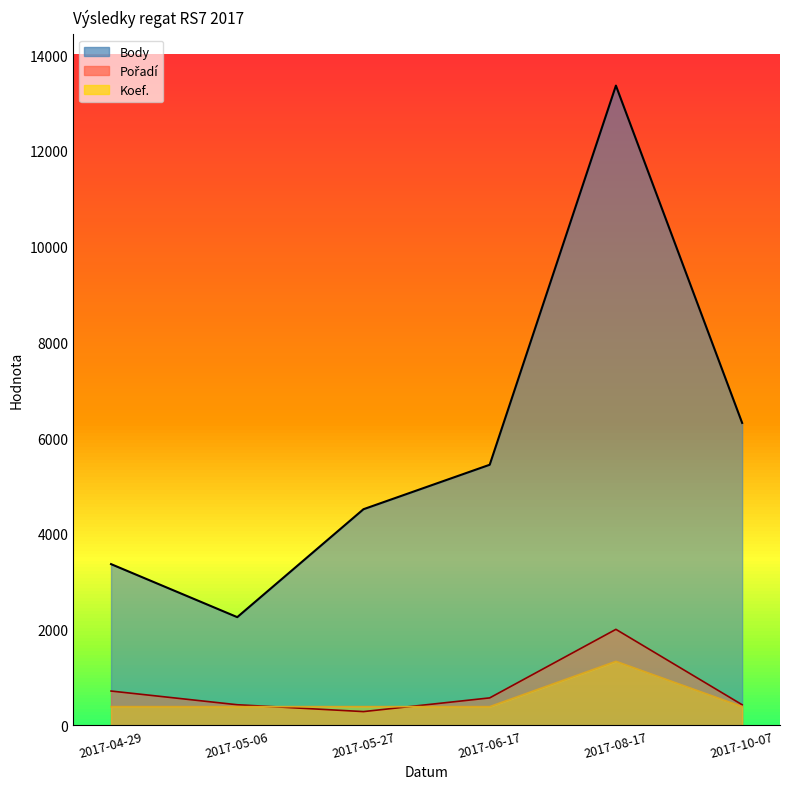

True or false: Pořadí_line and Koef._line intersect in this chart.

True